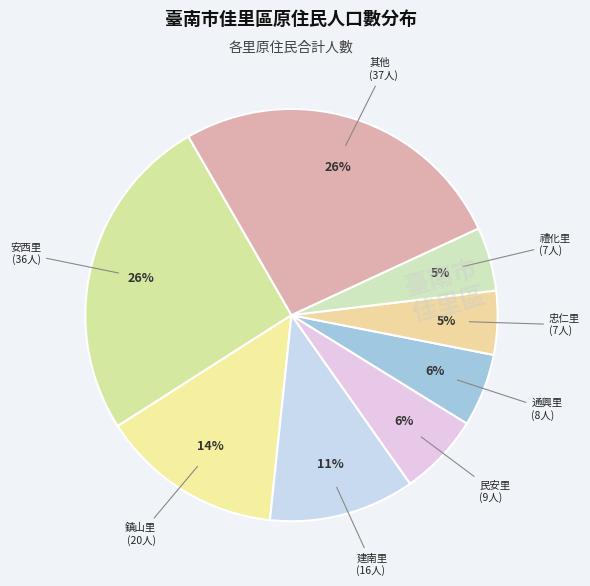

To the nearest percent, what percentage of the pie is 安西里?

26%